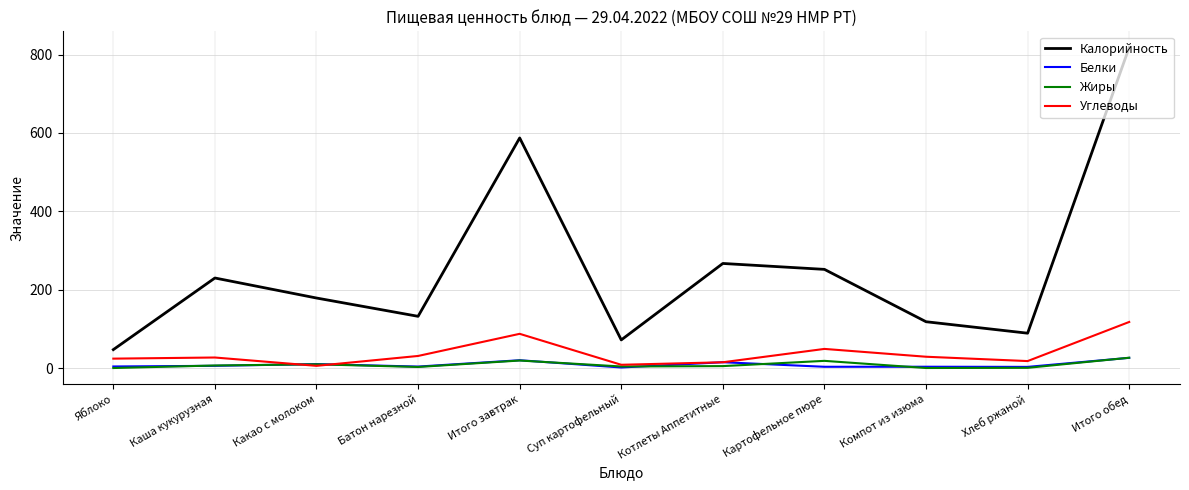

Which series has the largest total across all categories?

Калорийность